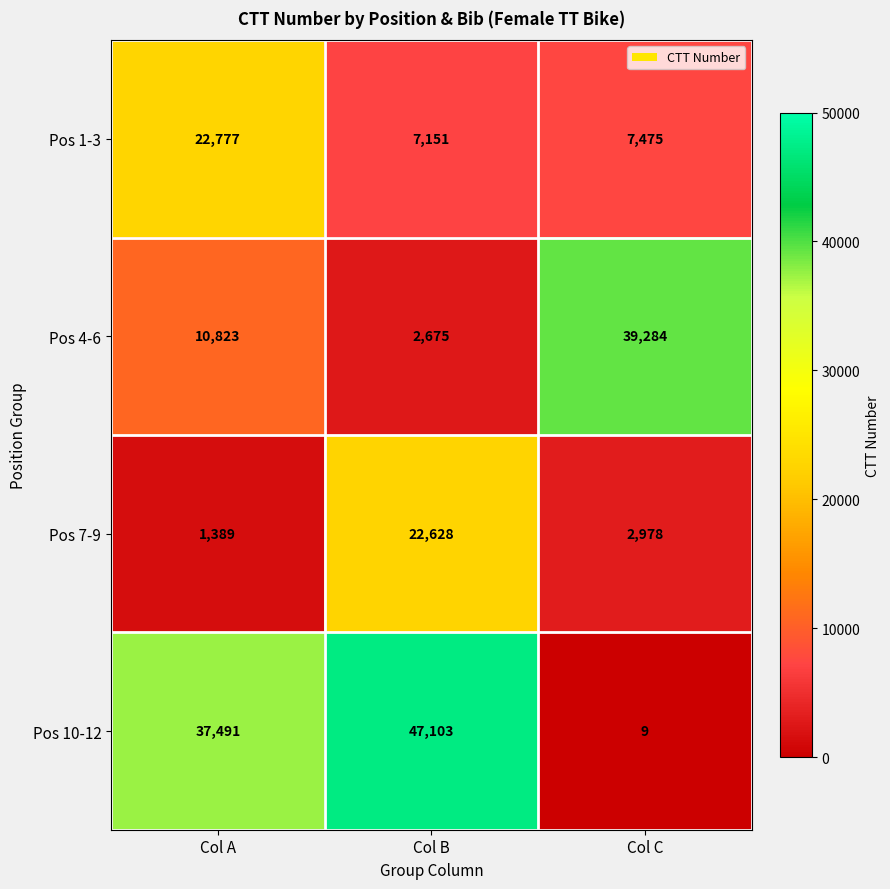

What is the average value of the Pos 10-12 series?

28201